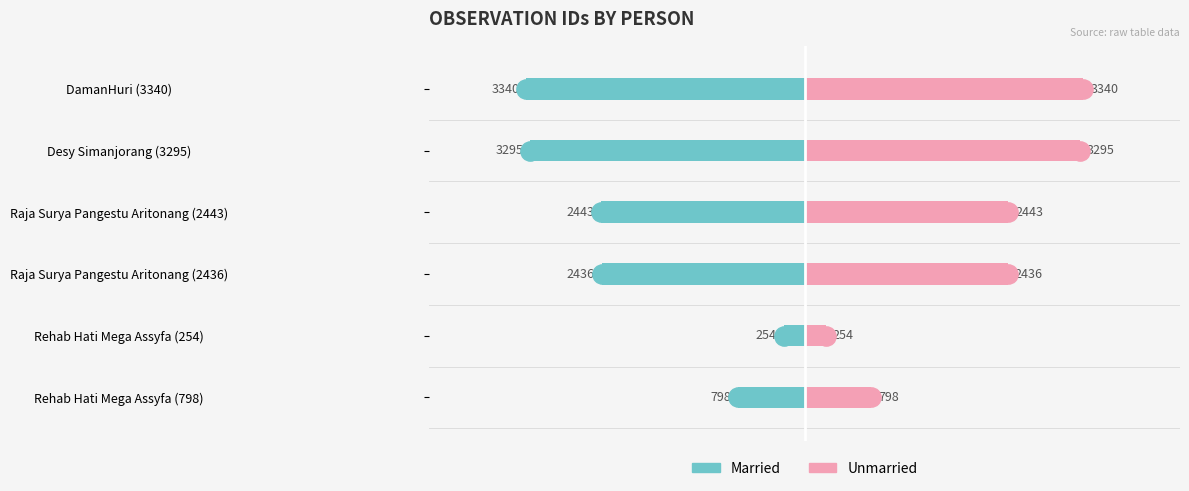

What is the minimum value shown in the chart?

-3340